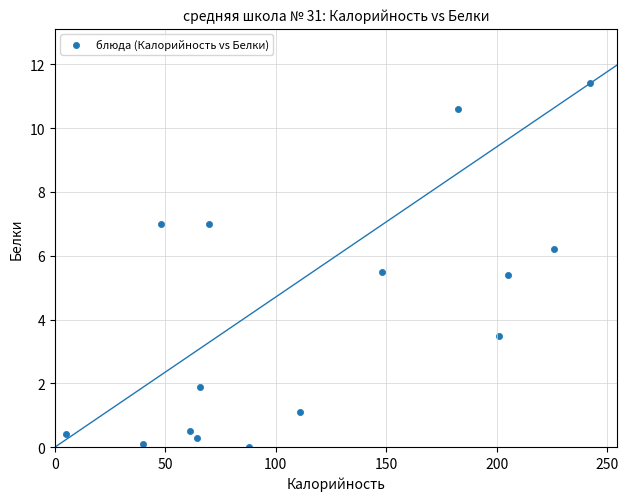

What is the range of X values (max minus min)?

237.0